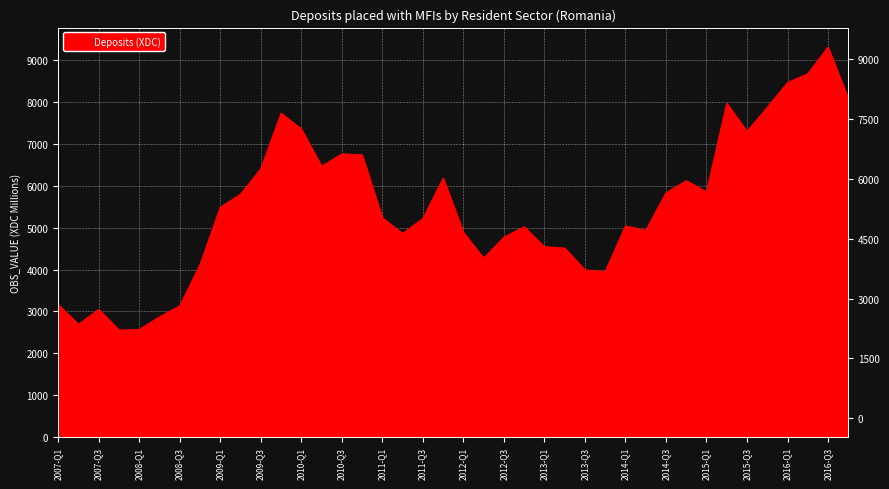

What is the label of the 35th point from the left?

2015-Q3